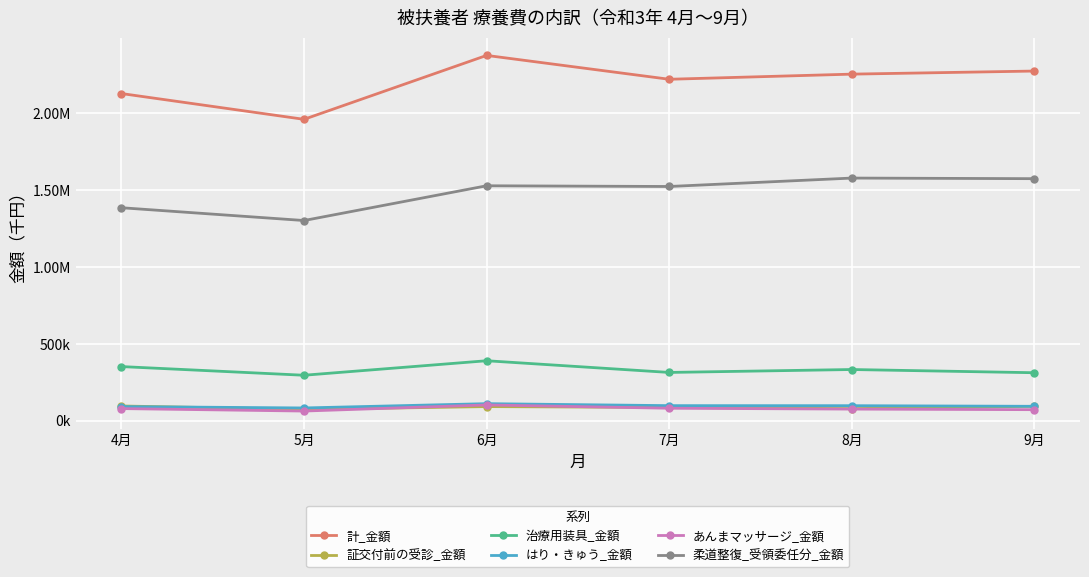

At which category is the sum across all series the highest?

6月